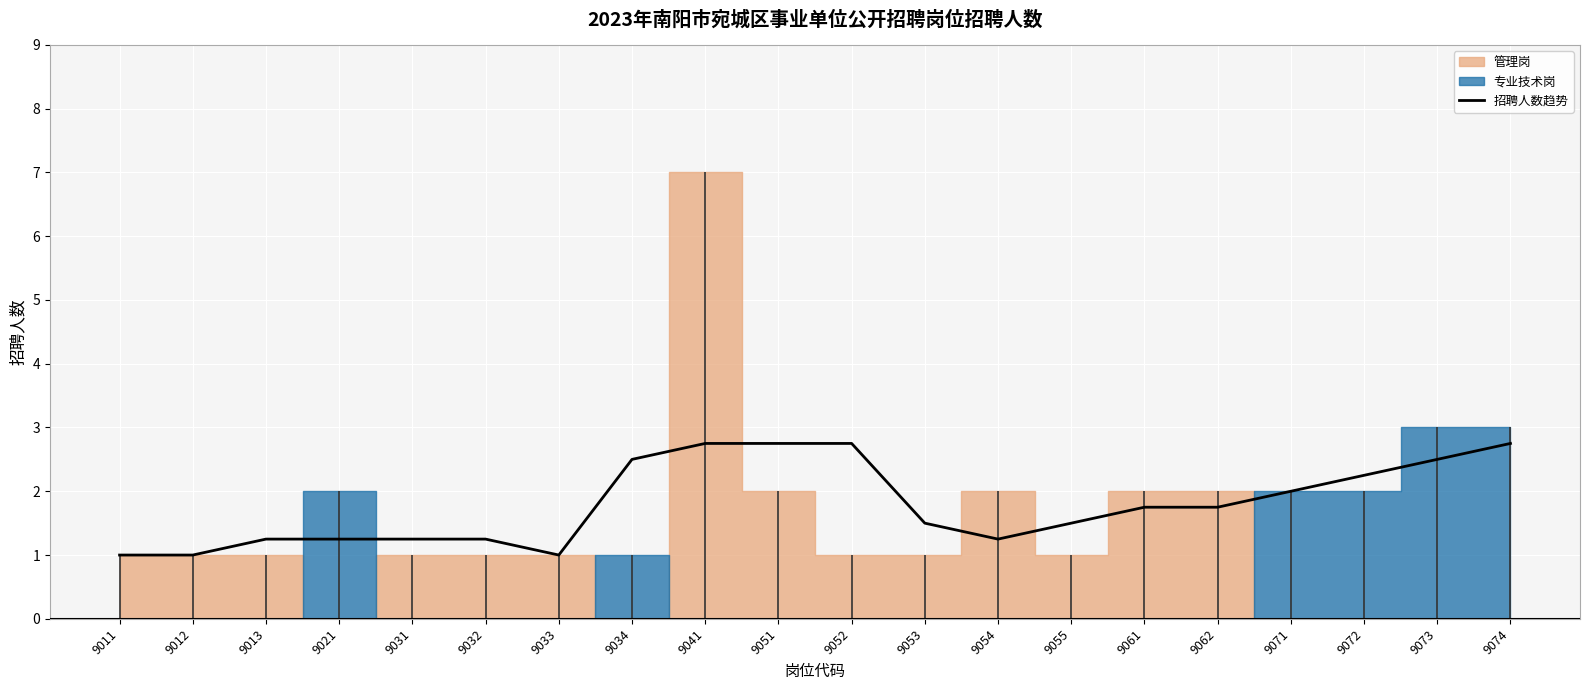

What is the change in value from 9011 to 9073?

+1.5